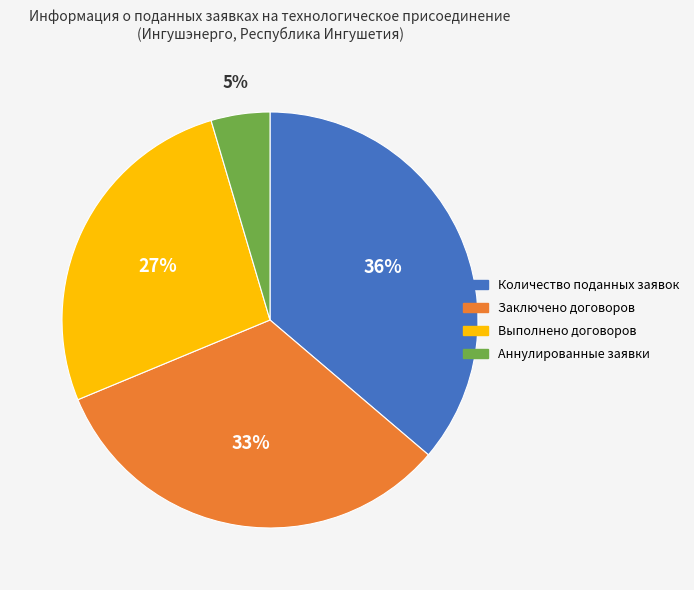

Is it true that Заключено договоров is 33% of the pie?

True